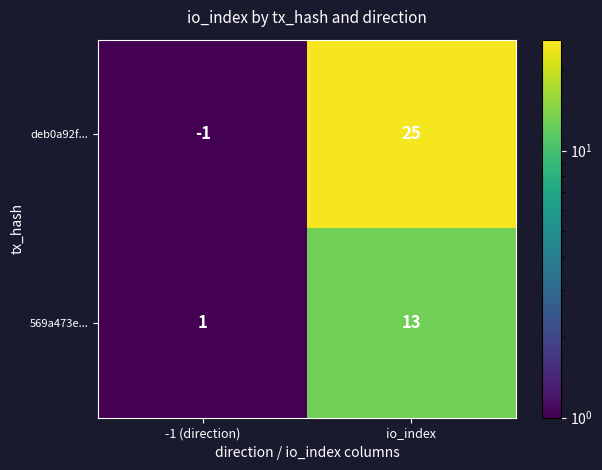

At which category is the sum across all series the highest?

io_index